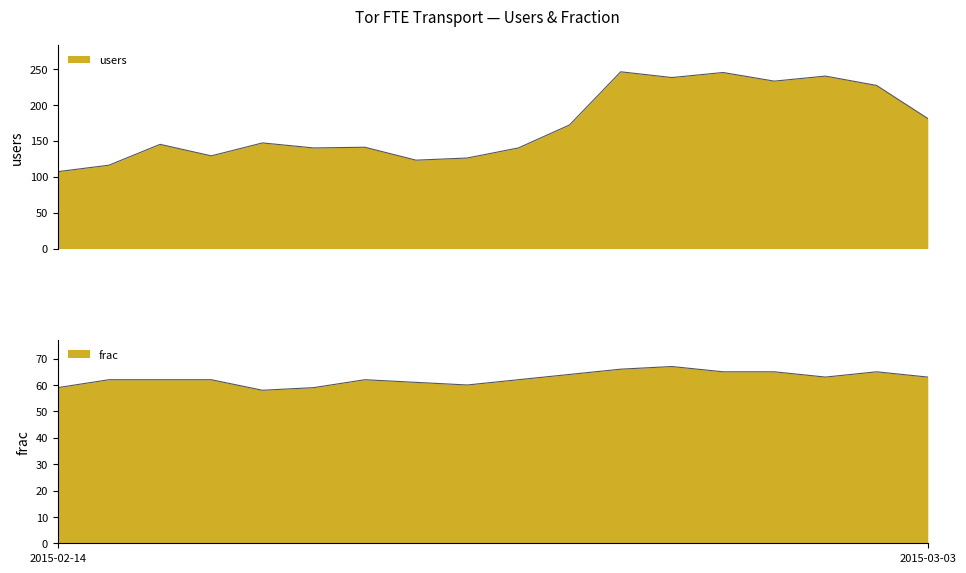

Is it true that frac equals 60 at 2015-02-22?

True